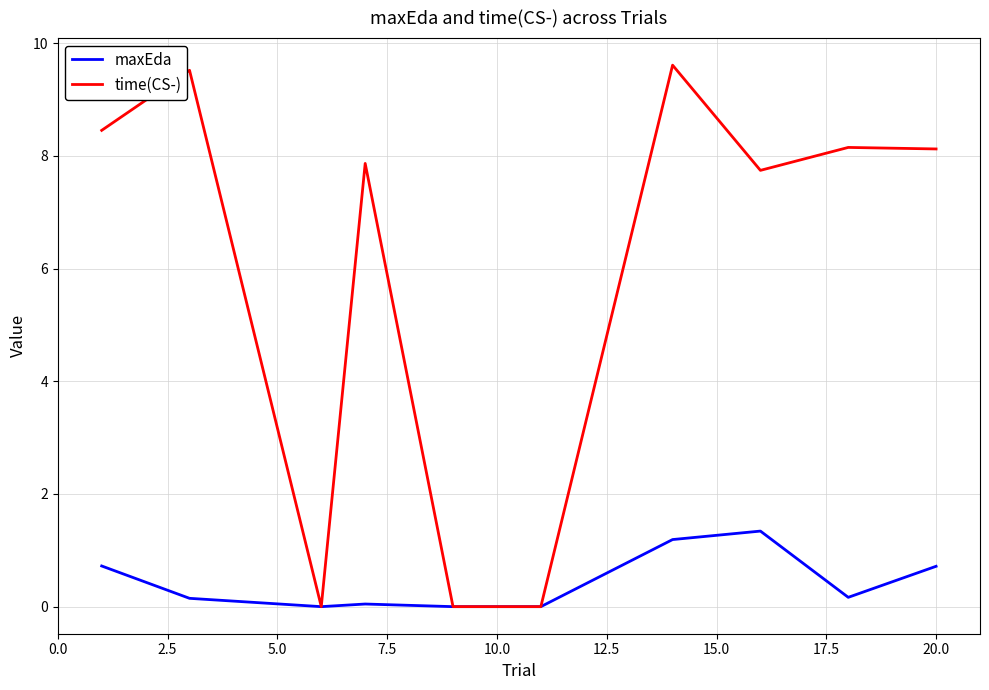

Which series has the largest range (max minus min)?

time(CS-)